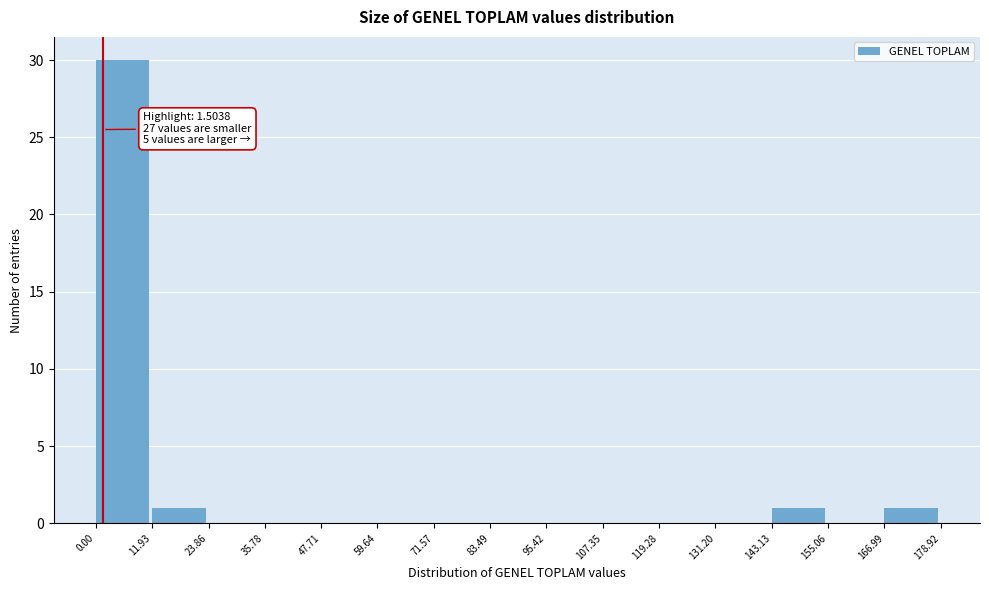

Which range on the x-axis has the tallest bar?

0.00 to 11.93